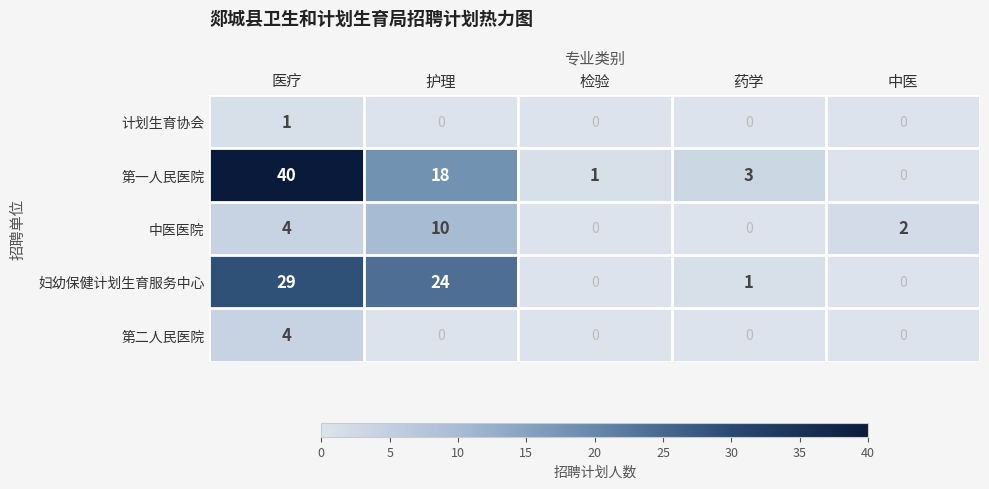

Between 检验 and 药学, which series saw the biggest shift?

第一人民医院